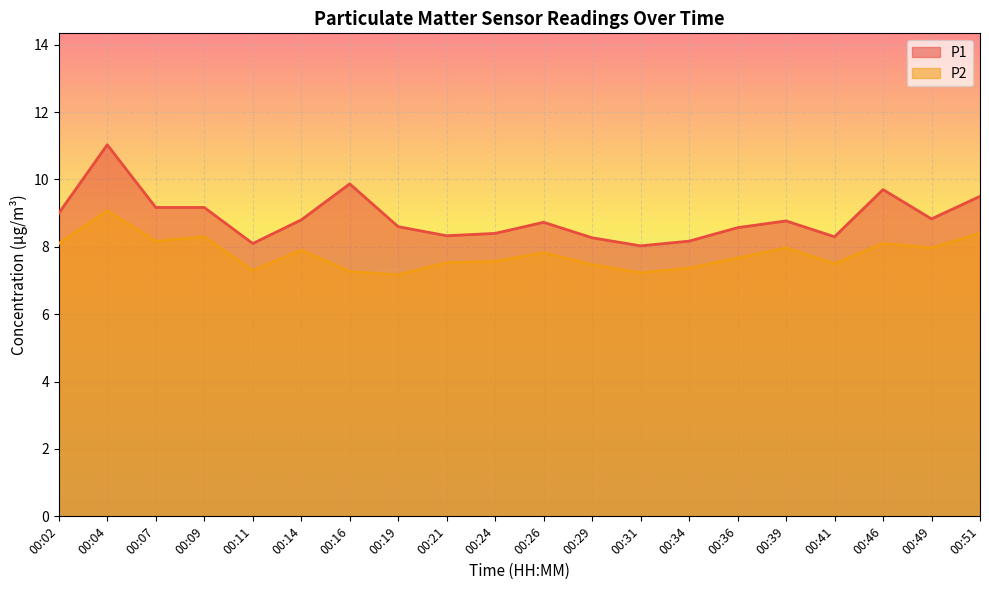

What is the minimum value for P1?

8.0